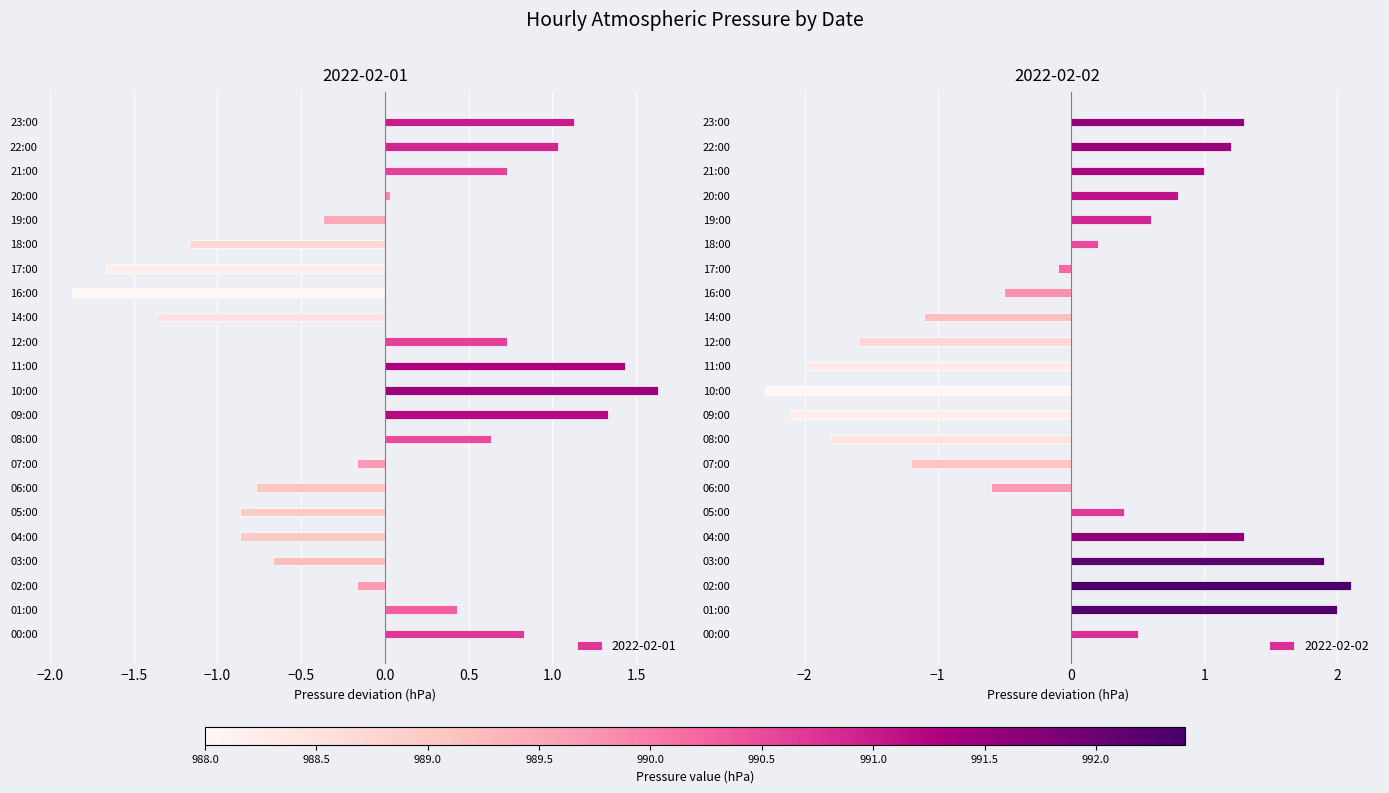

What is the lowest value of the 2022-02-02 series?

-2.3